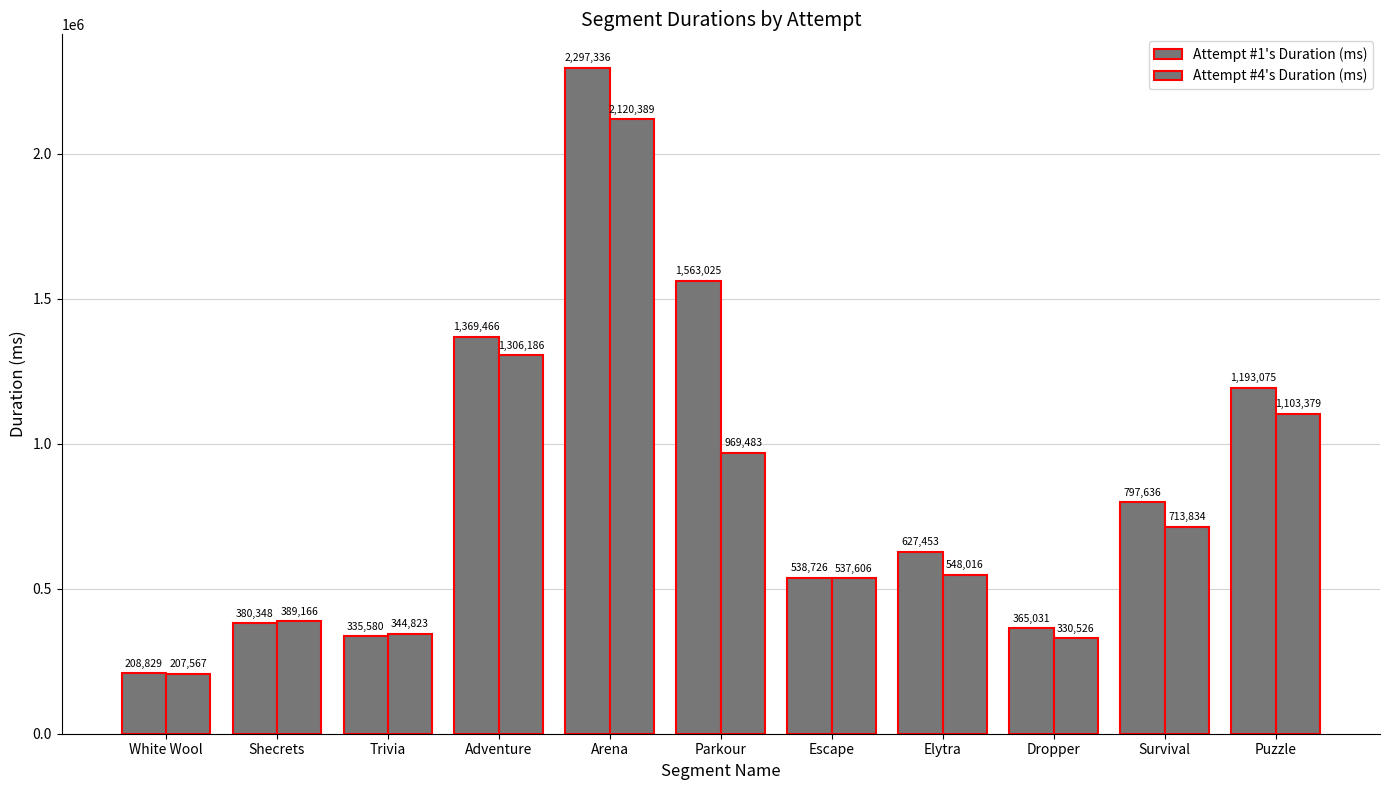

The Attempt #4's Duration (ms) series shows 548016 at Elytra. True or false?

True